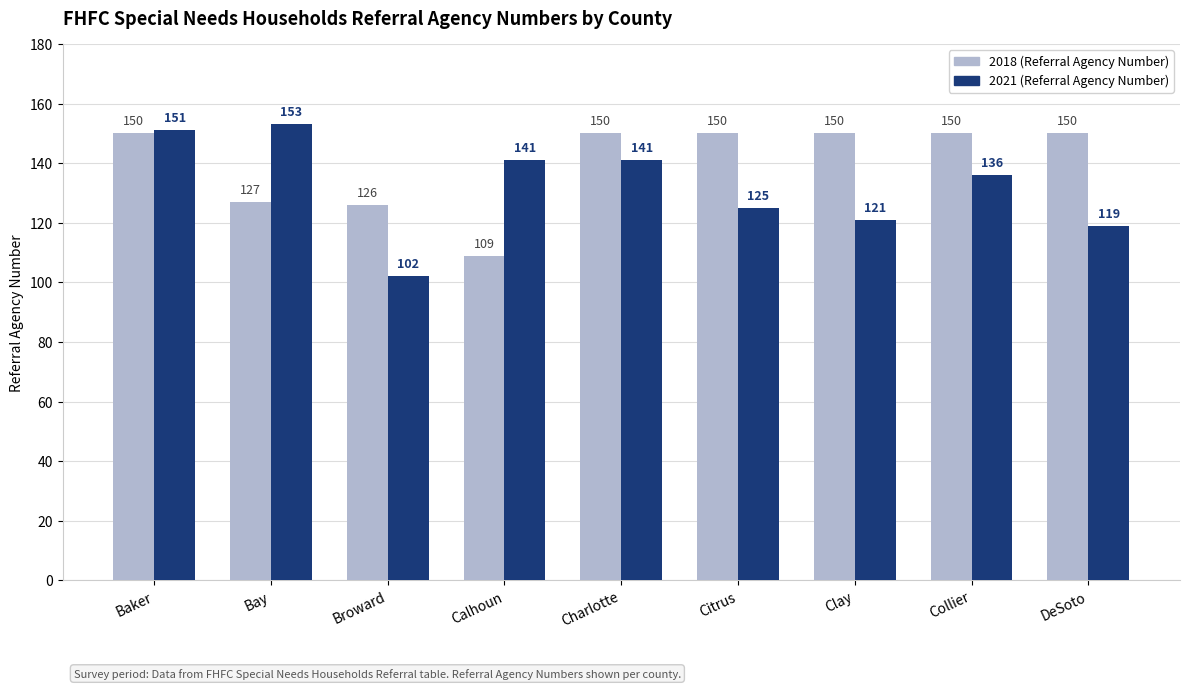

Which series has the largest range (max minus min)?

2021 (Referral Agency Number)